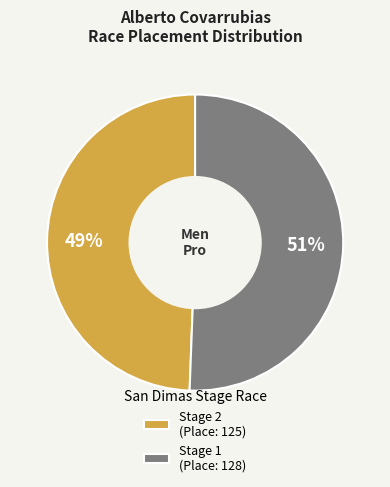

How many slices are in this pie chart?

2